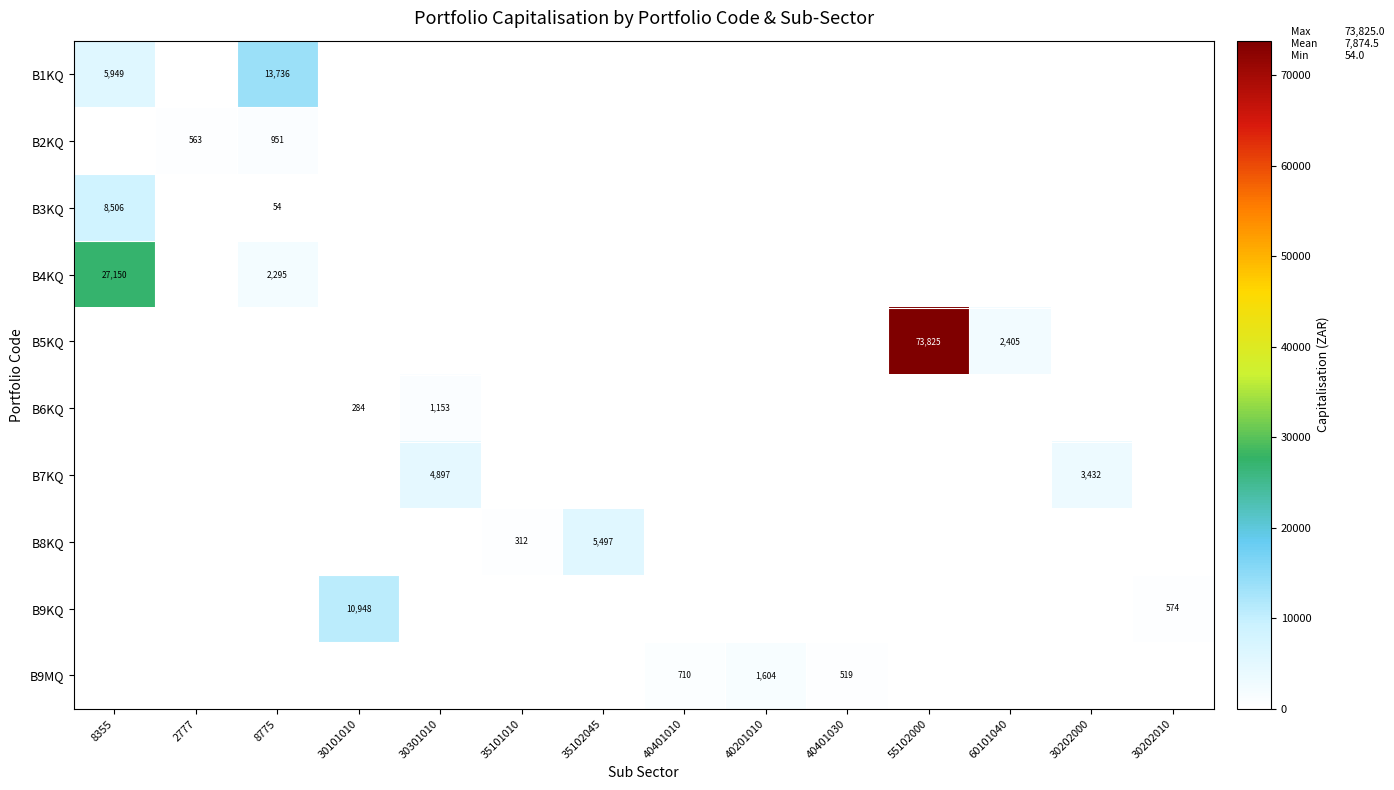

True or false: B2KQ has a value of 563 at 2777.

True